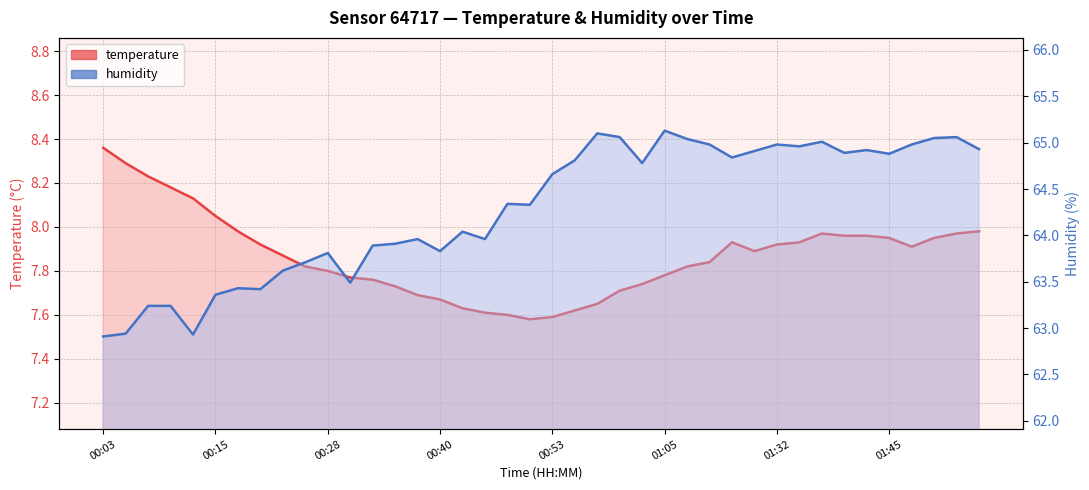

What is the value of the temperature point at the 33rd from the left?

8.0